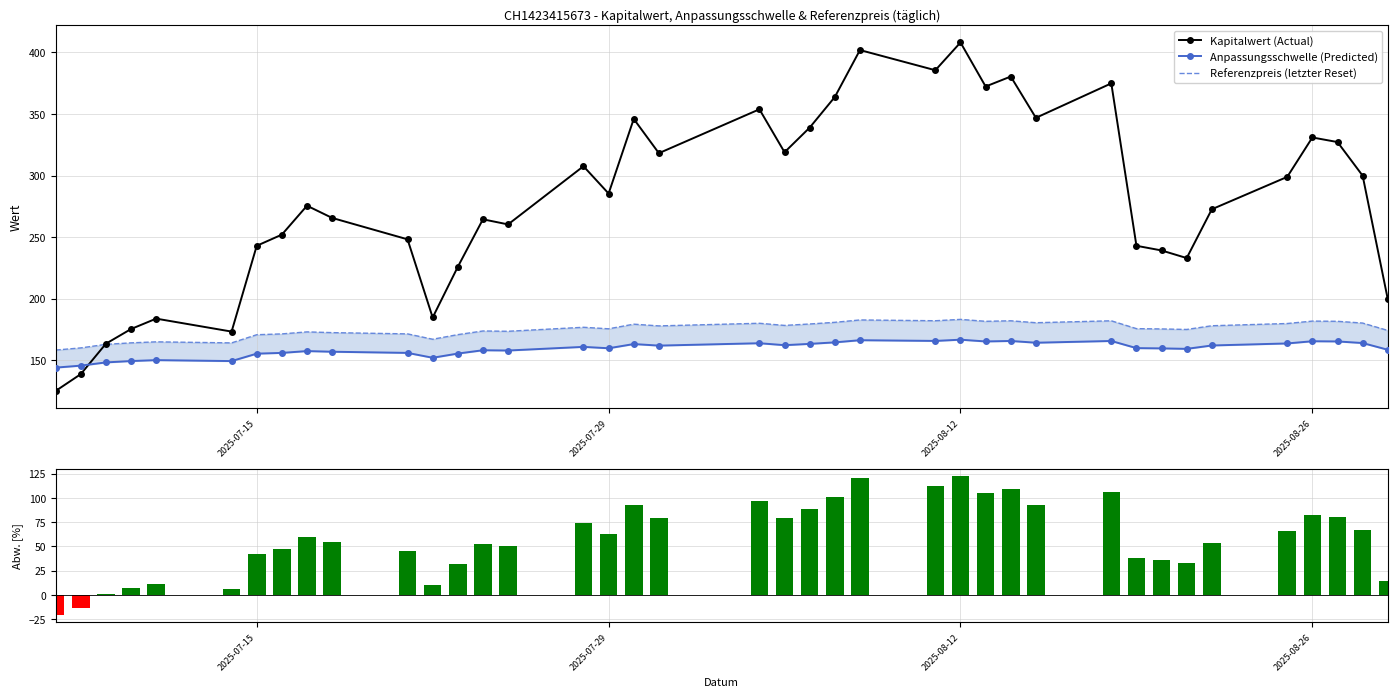

Rank the series by their maximum value, from lowest to highest.

(Kapitalwert-Referenz)/Referenz [%], Anpassungsschwelle (Predicted), Referenzpreis (letzter Reset), Kapitalwert (Actual)